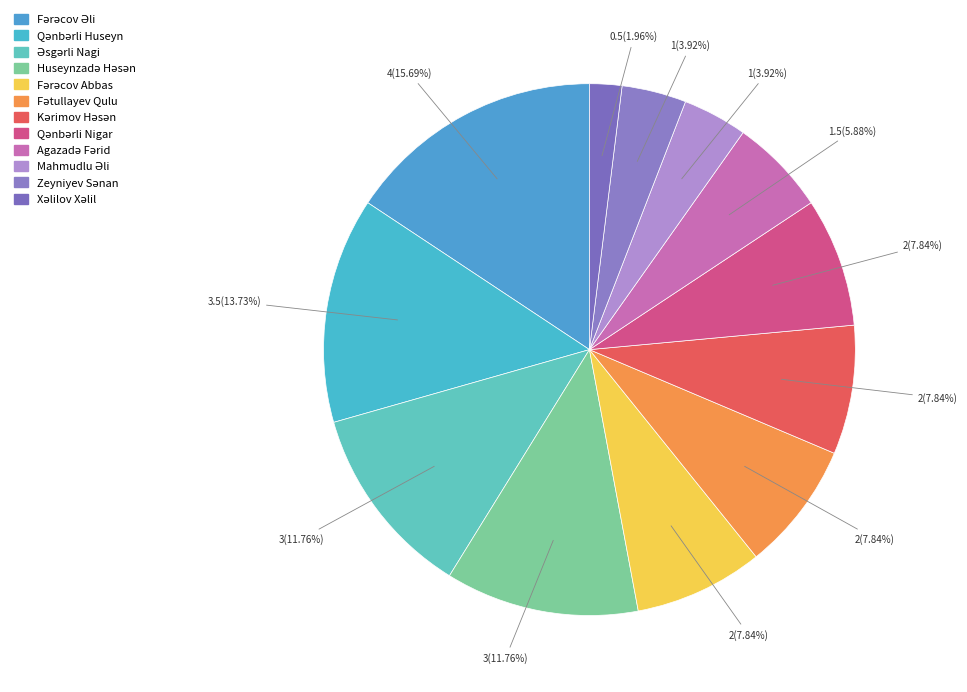

To the nearest percent, what is the average slice percentage?

8%